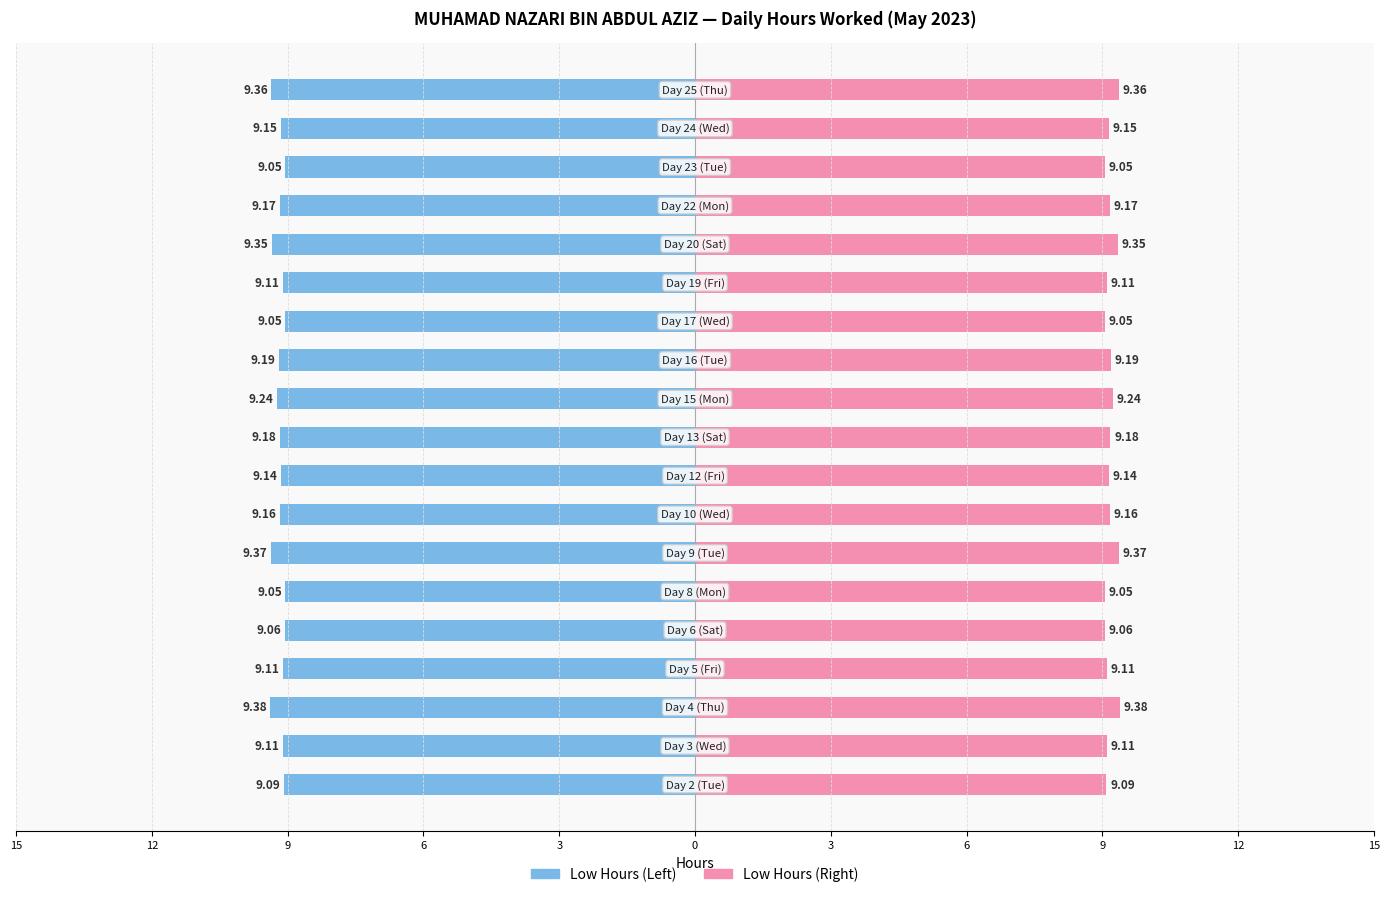

Read the Low (Hours Worked) — Right value at 3.

9.1